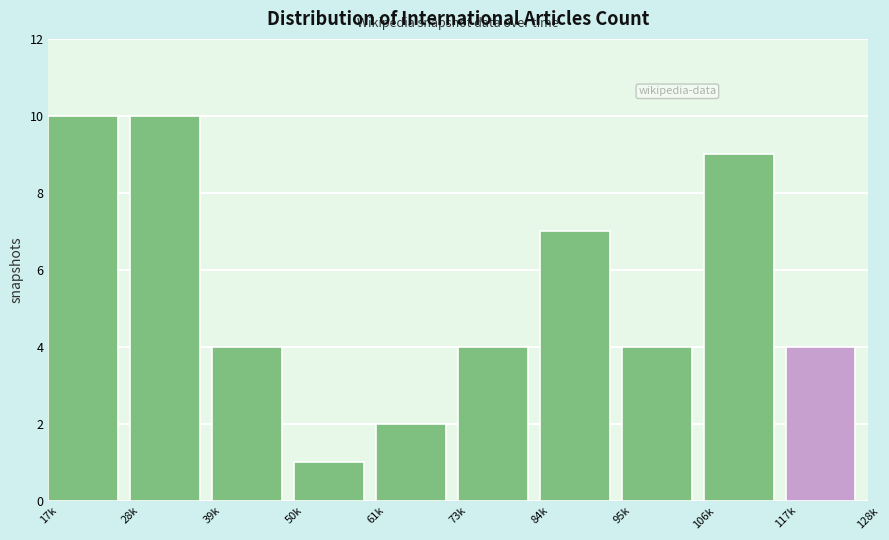

Reading left to right, extract all data points from this chart.

17k=10	28k=10	39k=4	50k=1	61k=2	73k=4	84k=7	95k=4	106k=9	117k=4